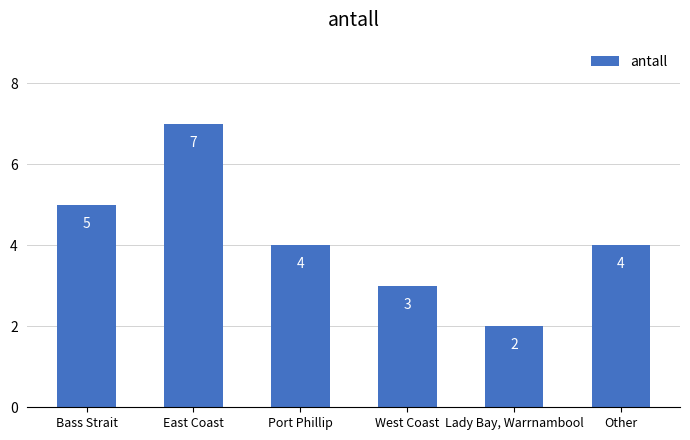

What is the approximate value at West Coast?

3